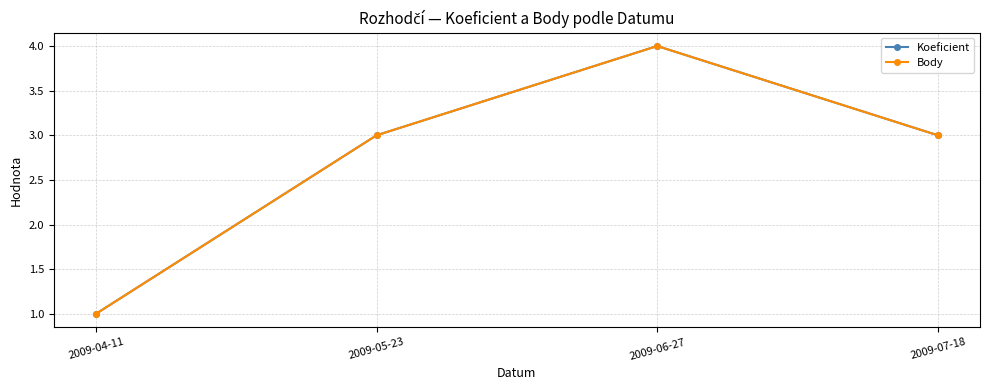

Where does the Body series first go above 3?

2009-06-27